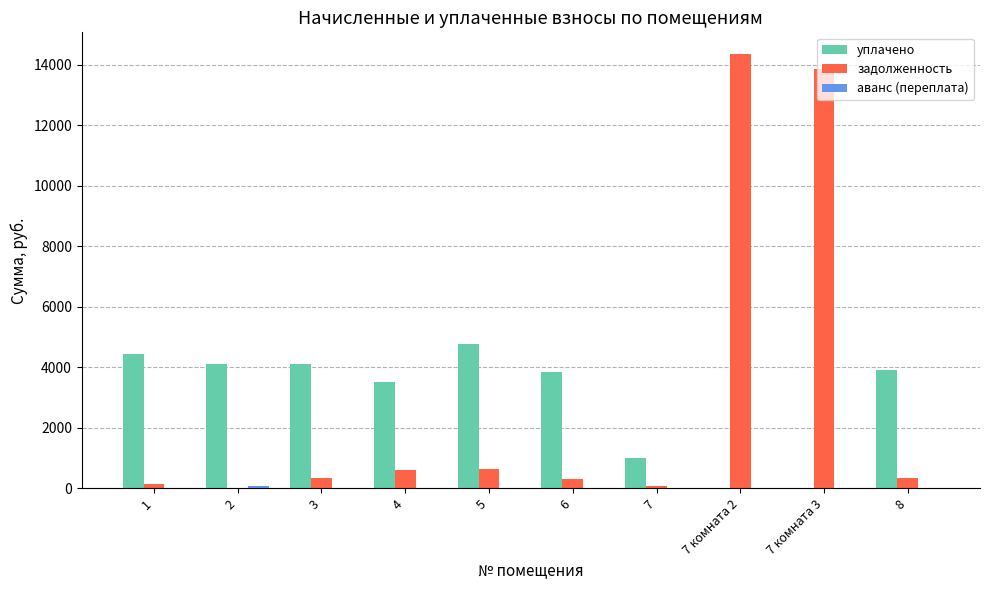

How many categories are shown in the chart?

10